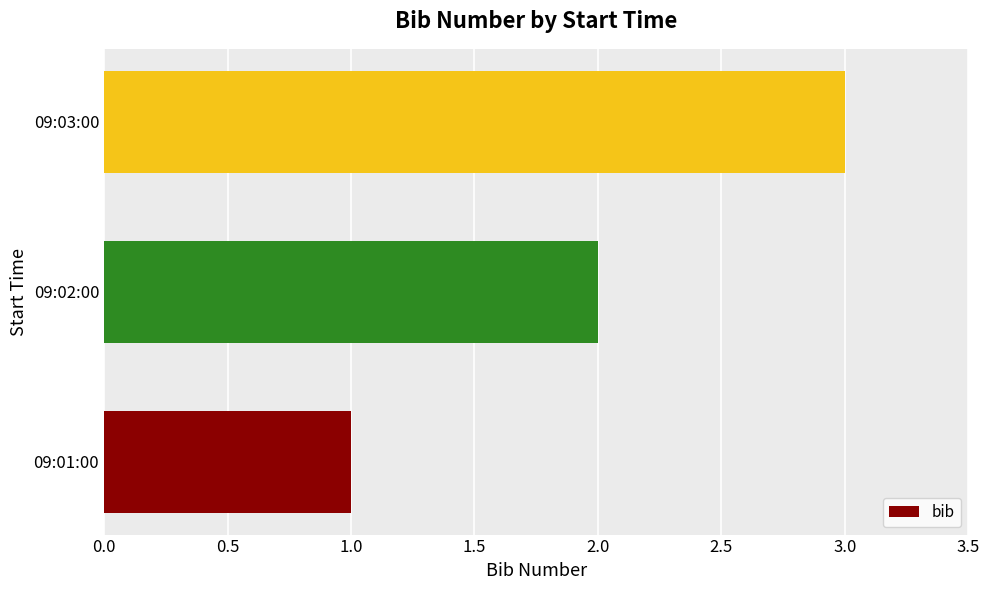

Rank the categories by value from lowest to highest.

09:01:00, 09:02:00, 09:03:00